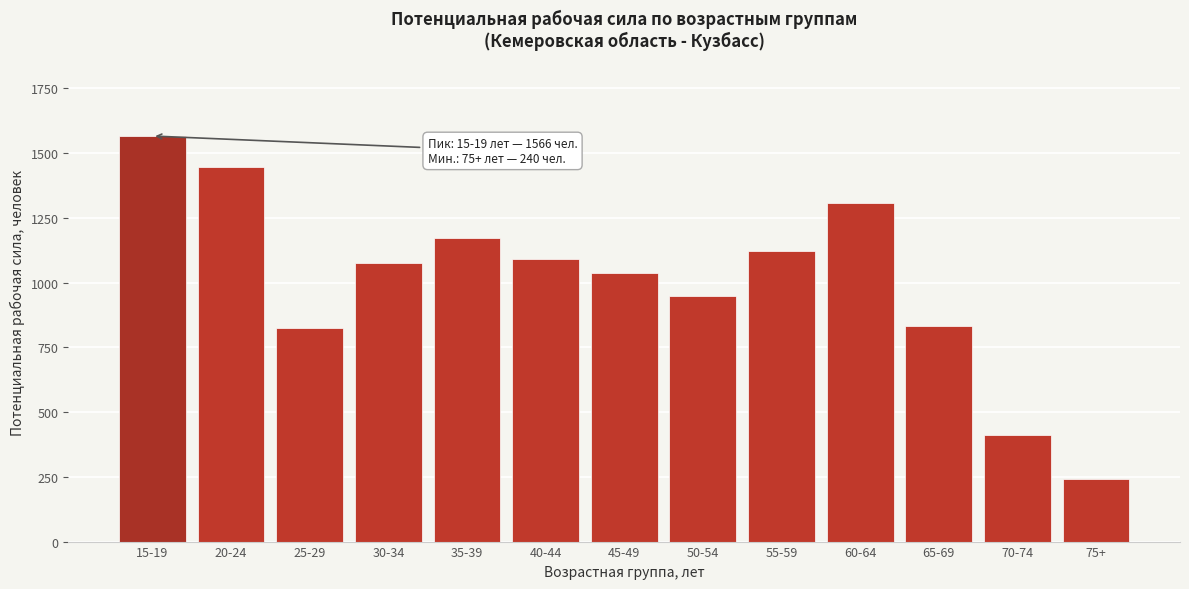

At which category does the chart reach its minimum across all series?

75+